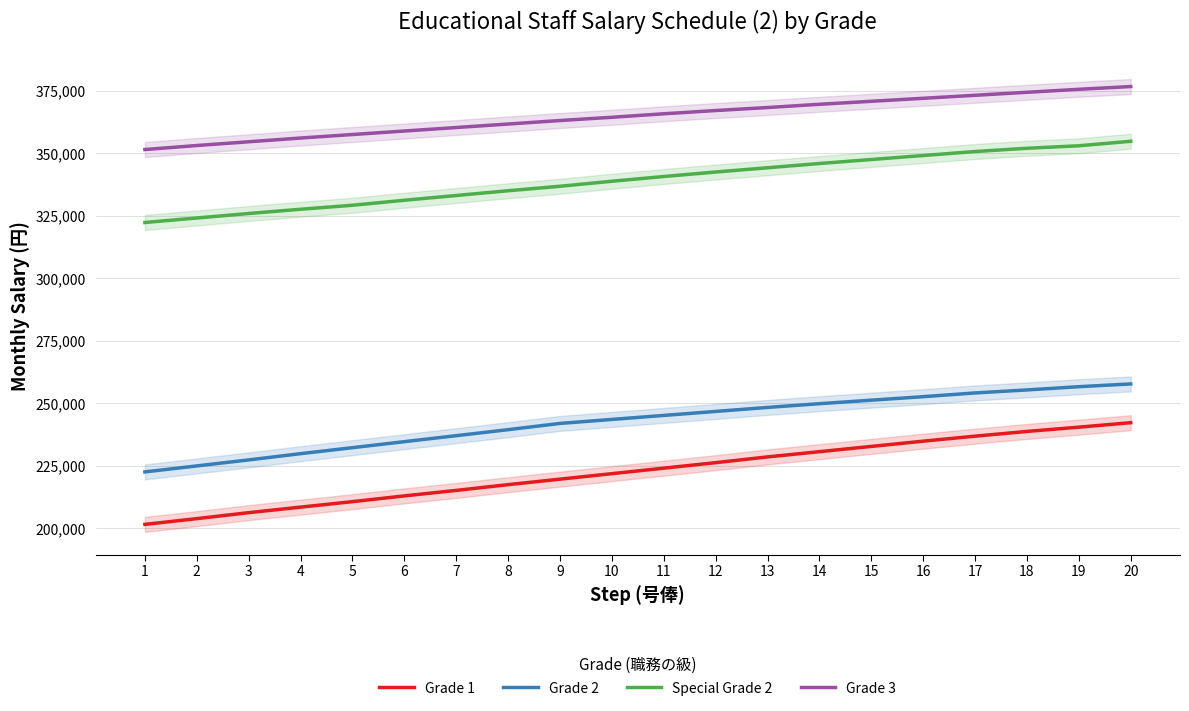

True or false: Special Grade 2 and Grade 3 cross at least once.

False